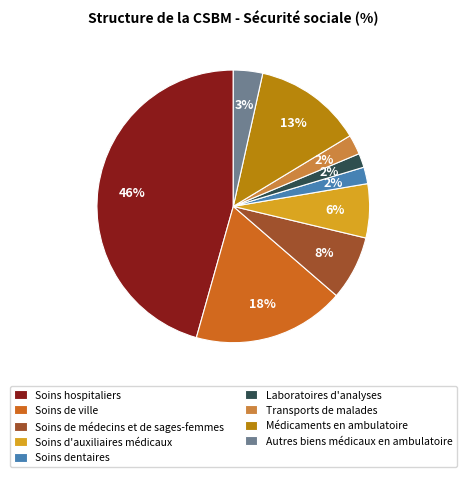

Which category has the biggest portion of the pie?

Soins hospitaliers